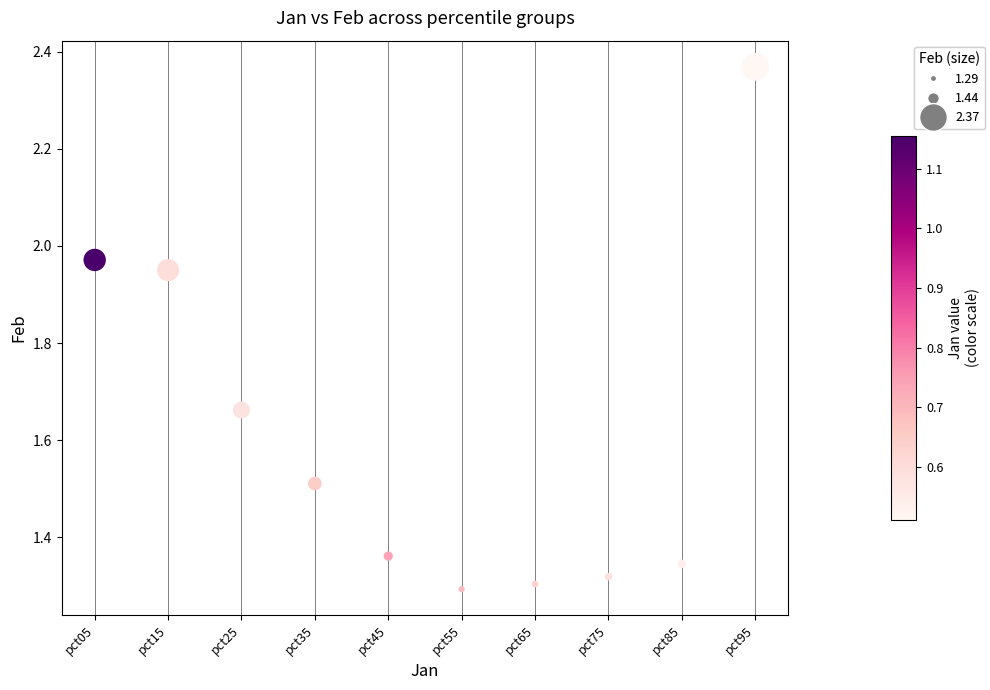

What is the range of Y values (max minus min)?

1.1